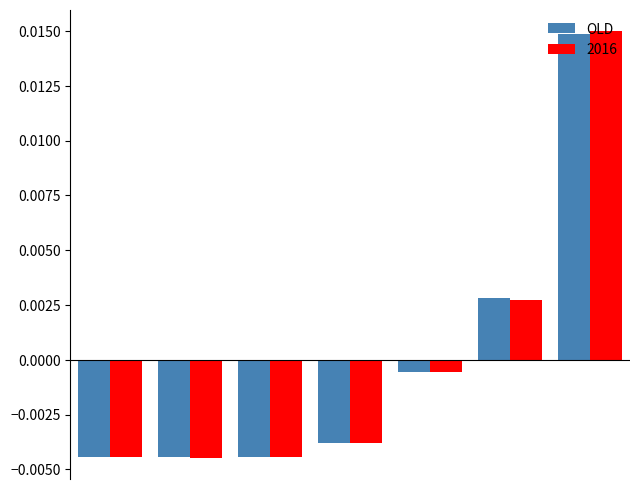

Which series has the largest range (max minus min)?

2016